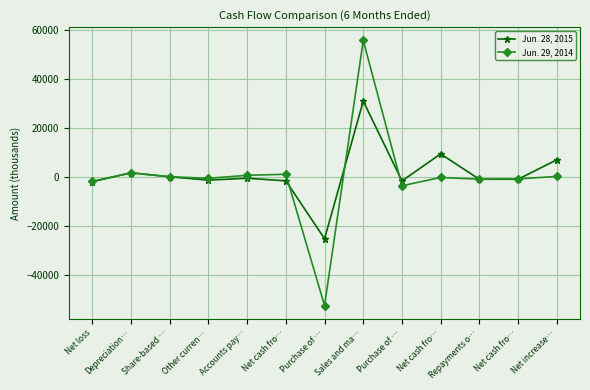

List the series in order of their overall mean, lowest first.

Jun. 29, 2014, Jun. 28, 2015